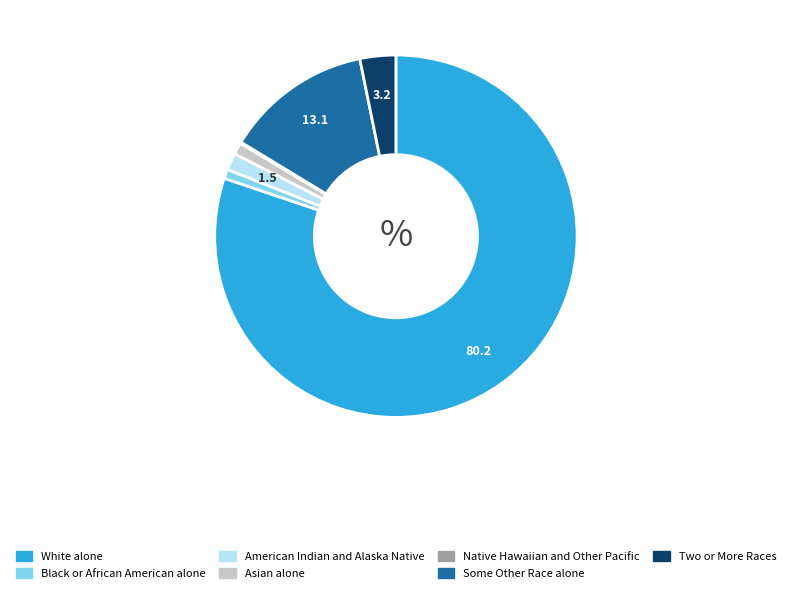

Do Asian alone and Two or More Races together represent more than half of the pie?

No